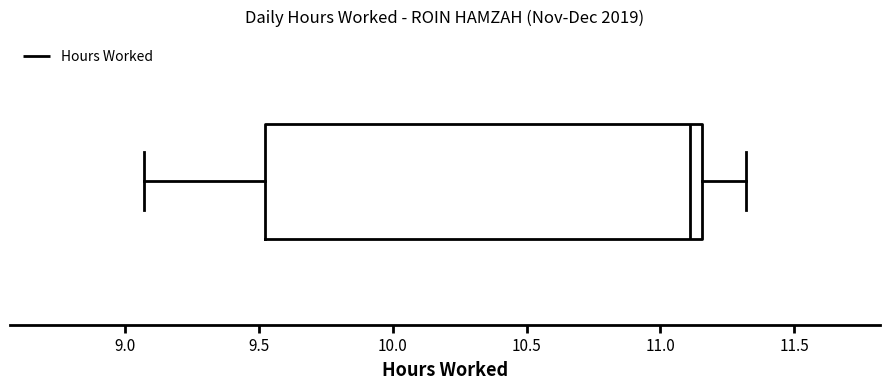

Where does the median line of the box sit on the x-axis? The values are not printed on the chart, so give them approximately, as read against the axis.

11.10